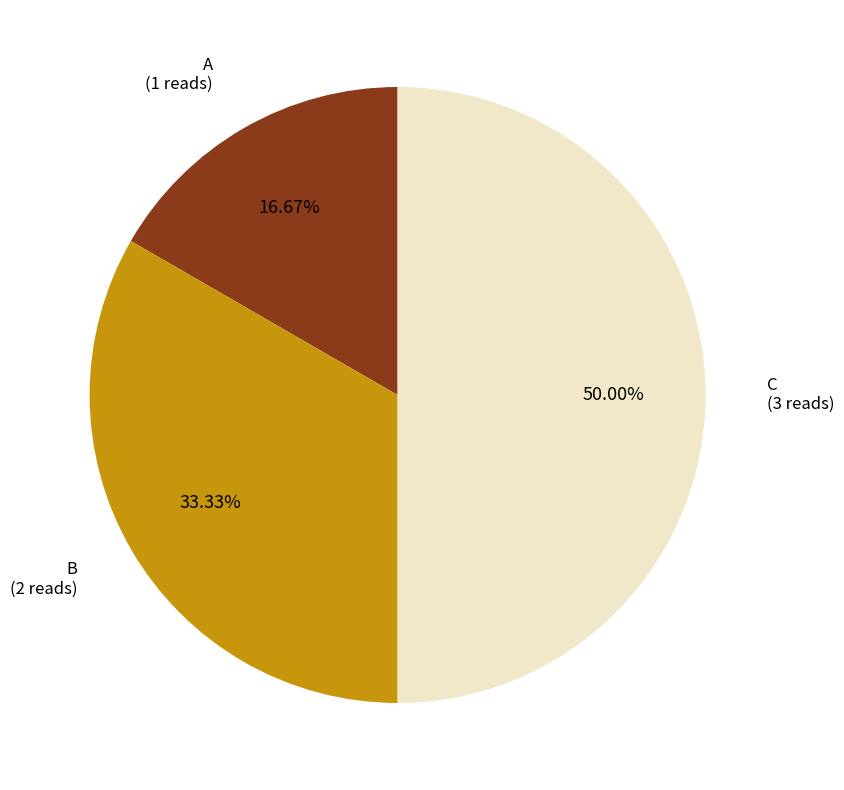

Which slice is the smallest?

A